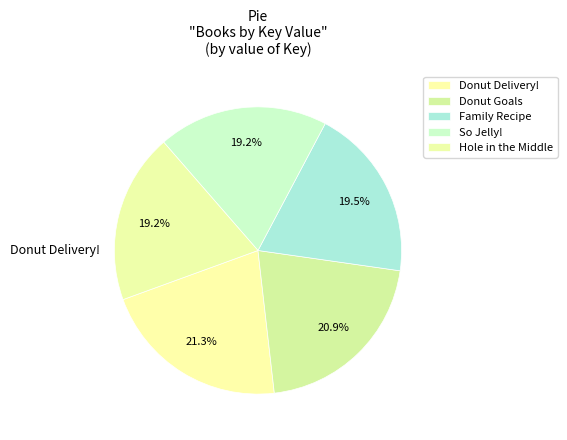

How many segments does this pie chart have?

5